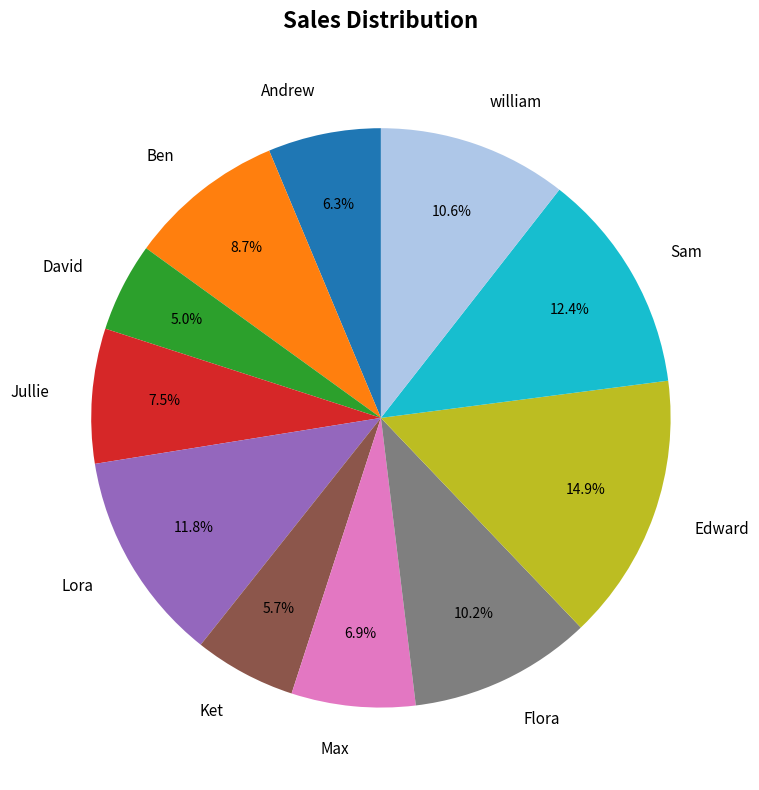

Combined, what portion of the pie is Lora and Ket?

17.5%